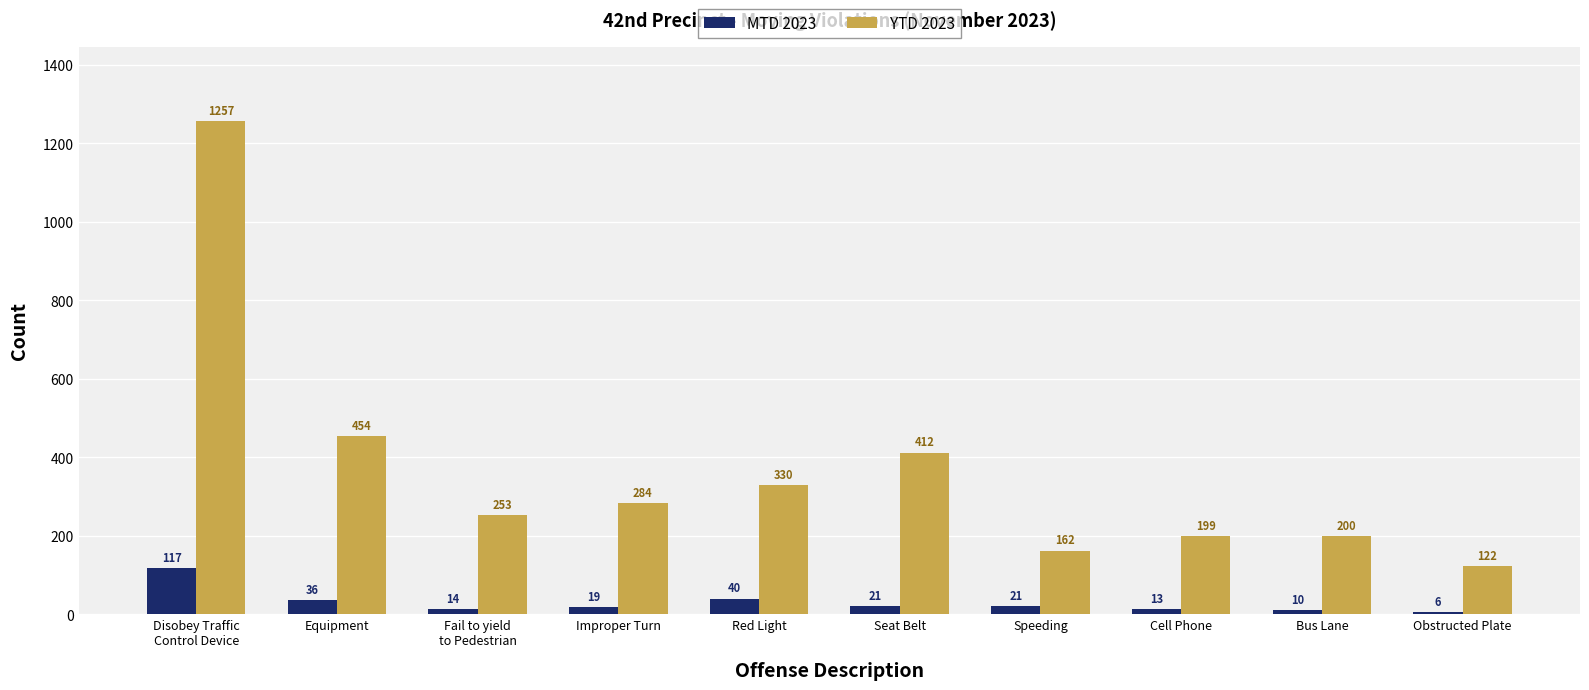

At which label is MTD 2023 closest to 61?

Red Light